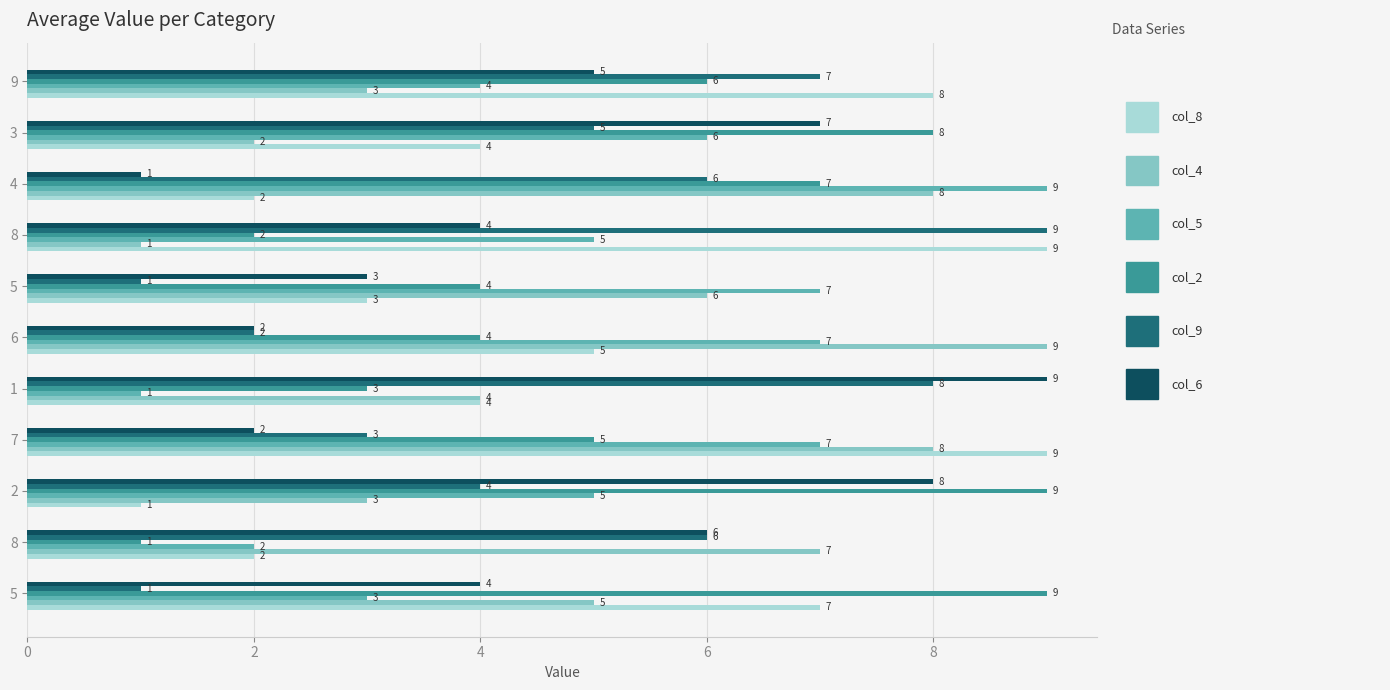

True or false: col_4 has a value of 2 at 9.

False